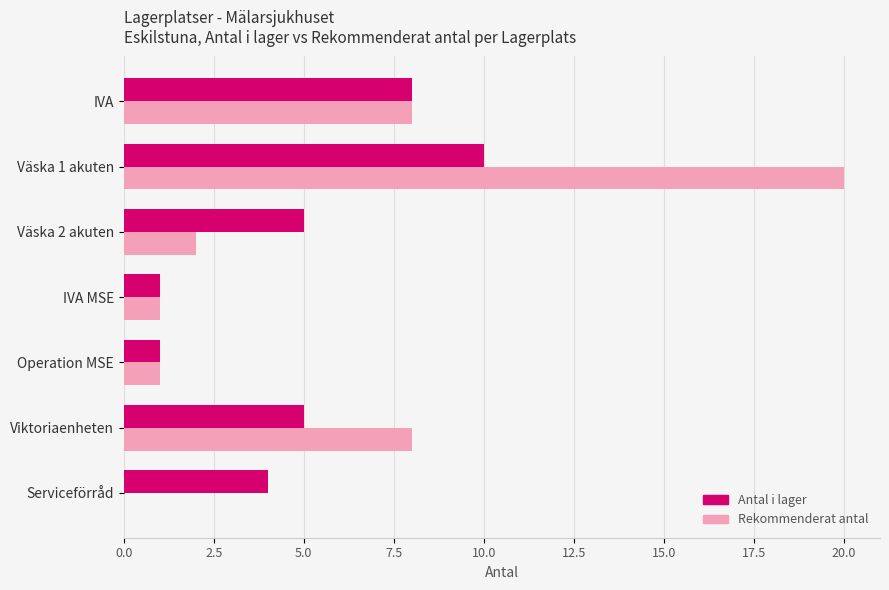

Which series changed the most between Väska 2 akuten and Serviceförråd?

Rekommenderat antal